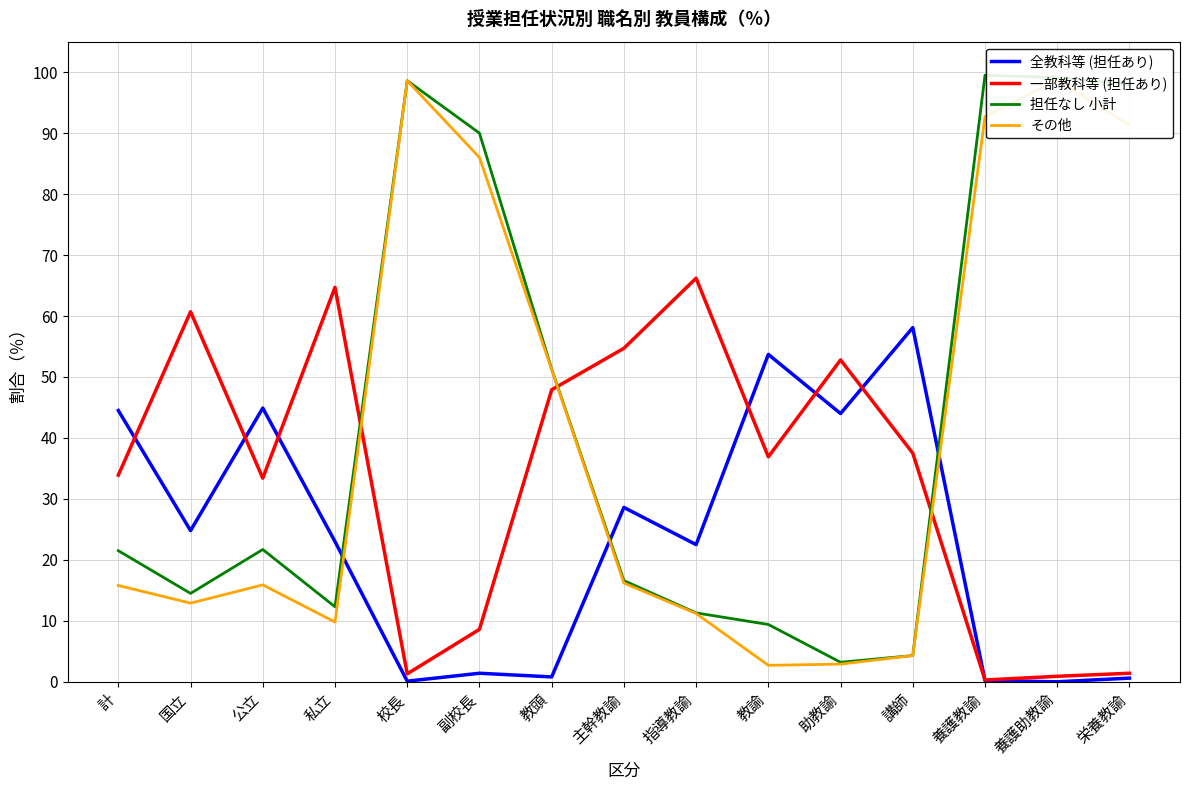

What is the value of the 担任なし 小計 point at the 2nd from the left?

14.5